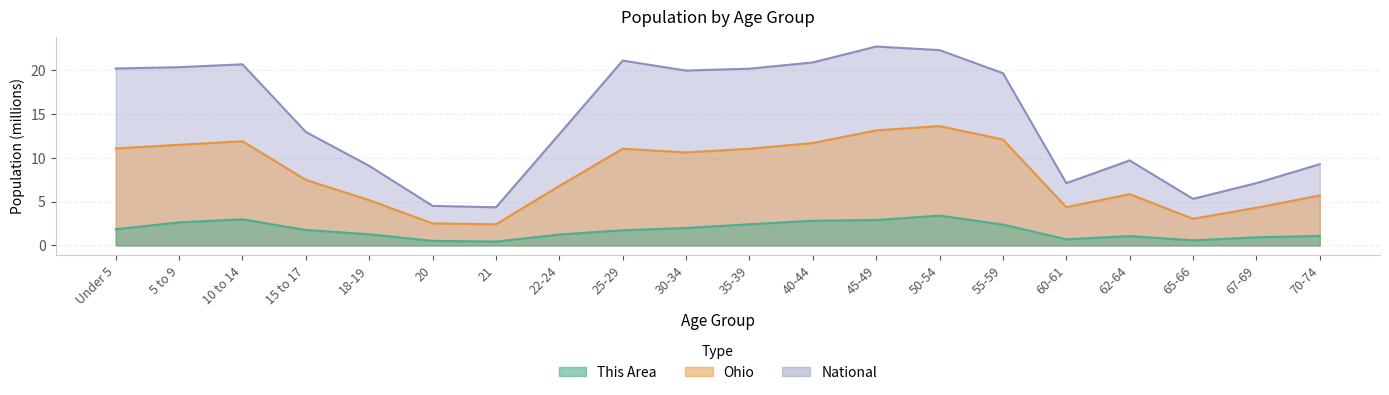

In Ohio, how many points are lower than both neighbors (excluding endpoints)?

4